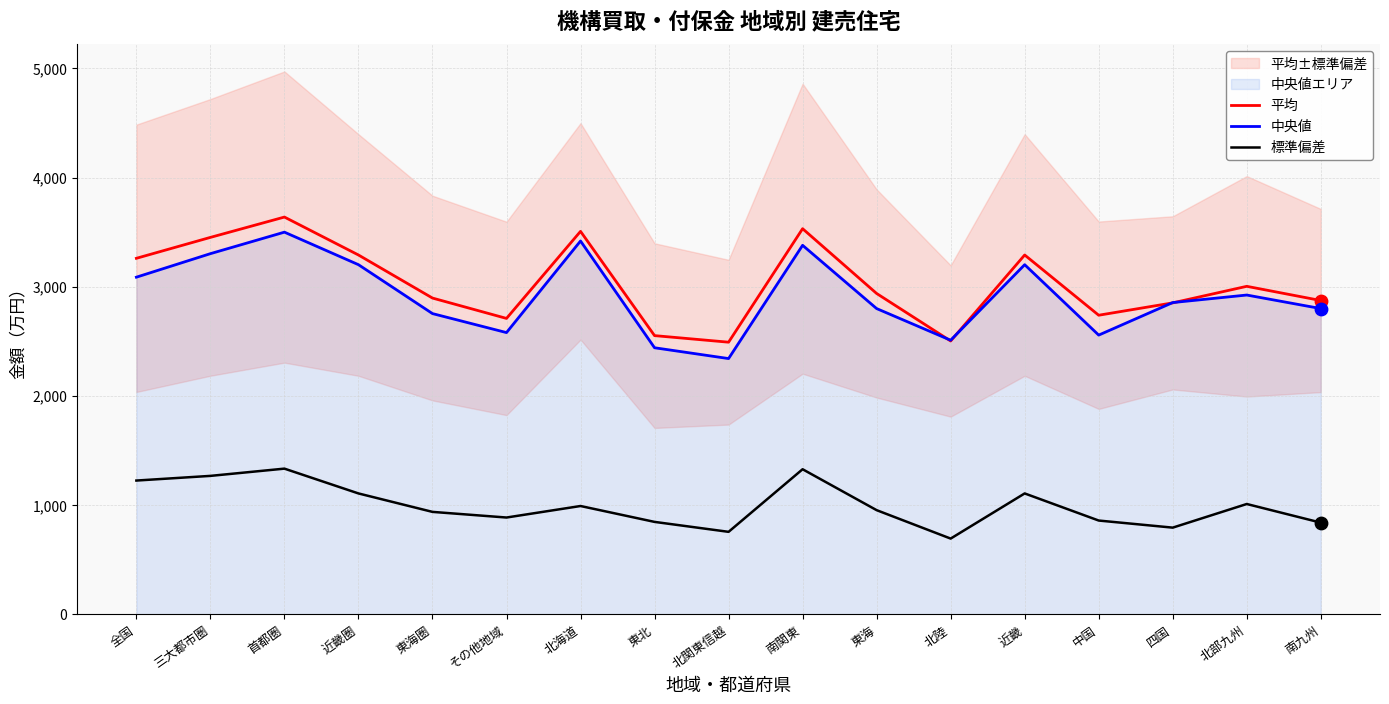

Which series has the largest Y range (max minus min)?

中央値